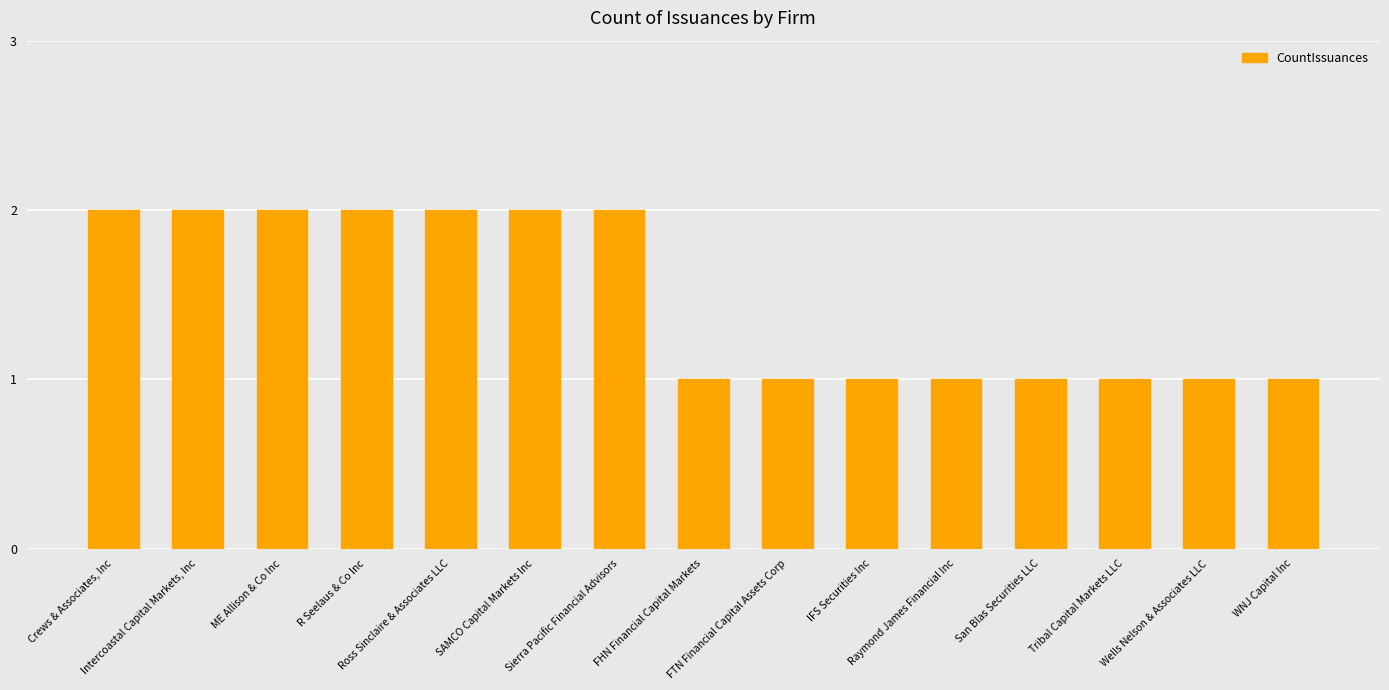

What is the maximum value shown in the chart?

2